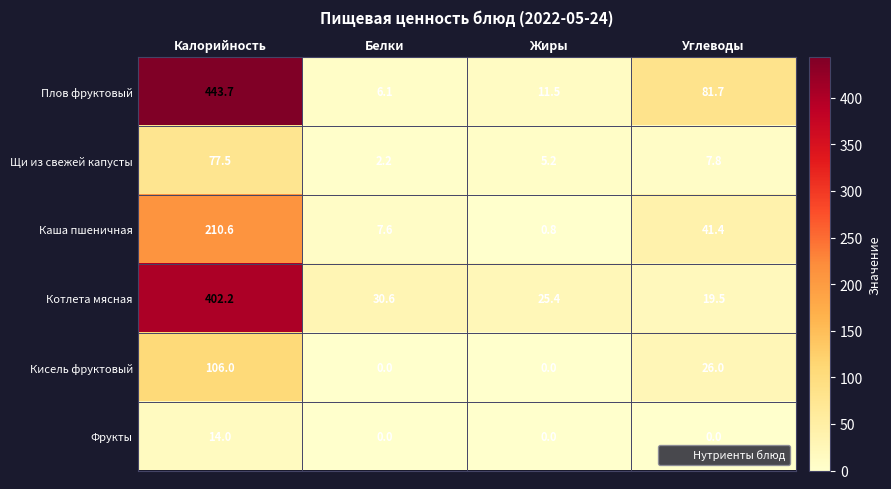

At how many categories does at least one series exceed 109?

1